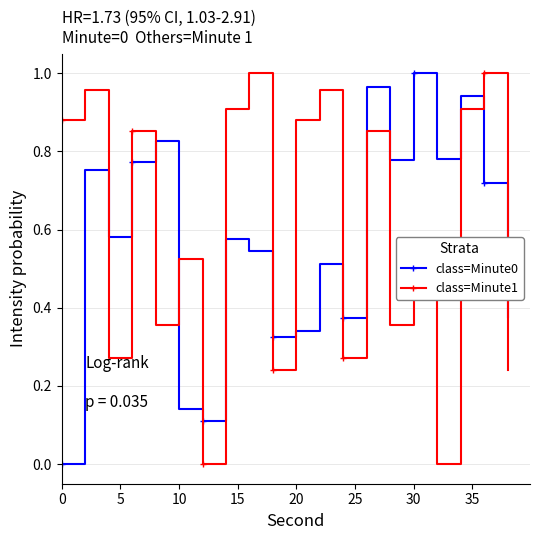

What is the sum of all class=Minute1 values?

12.0